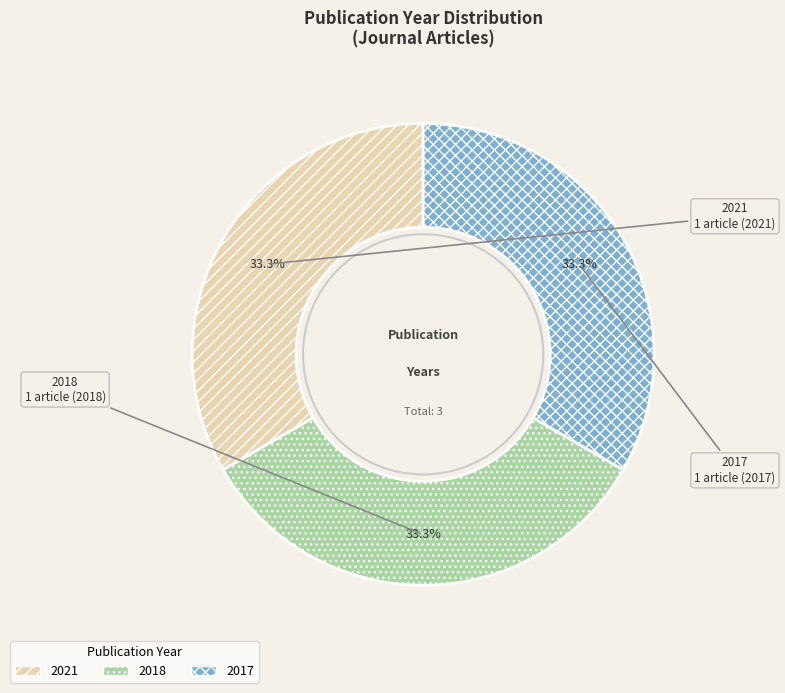

Is 2021 the majority of the pie?

No